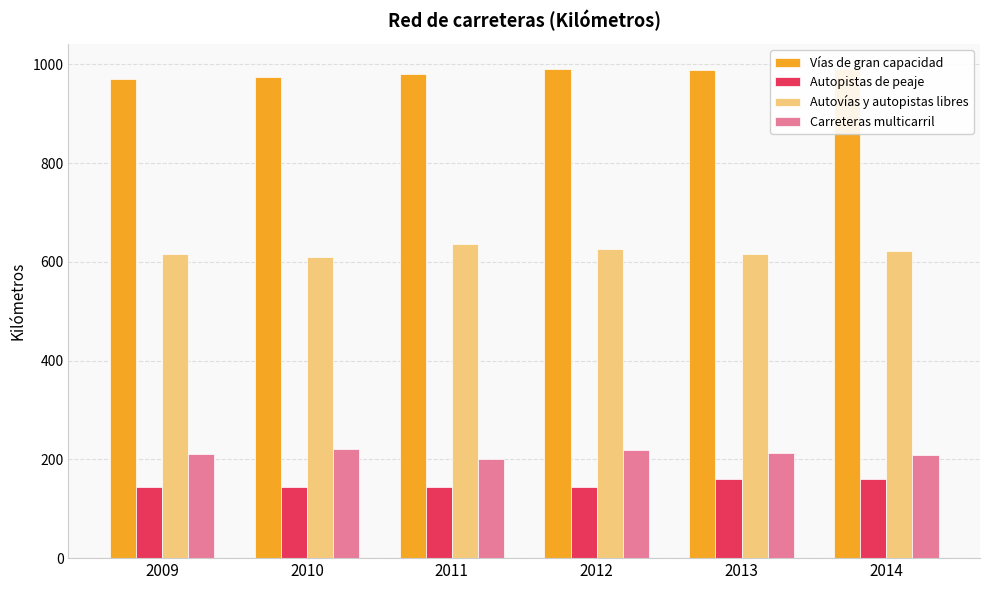

Reading left to right, what are all the values shown in this chart?

Vías de gran capacidad: 2009=970	2010=974	2011=980	2012=990	2013=989	2014=991
Autopistas de peaje: 2009=144	2010=144	2011=144	2012=145	2013=161	2014=161
Autovías y autopistas libres: 2009=616	2010=609	2011=636	2012=626	2013=616	2014=622
Carreteras multicarril: 2009=210	2010=221	2011=200	2012=218	2013=212	2014=208